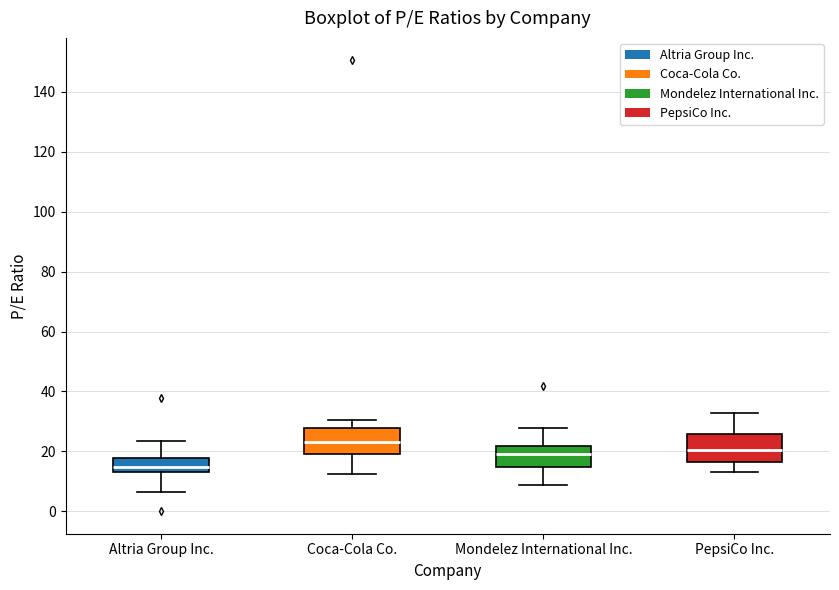

Reading left to right, transcribe this box plot: for each box, give where its median line is, the range the box spans, and where its two whiskers end, as read against the y-axis. The values are not printed on the chart, so give them approximately, as read against the axis.

Altria Group Inc.: median 14 (just above the box's lower edge), box 14 to 18, whiskers 6 to 24
Coca-Cola Co.: median 24, box 20 to 28, whiskers 12 to 30
Mondelez International Inc.: median 20, box 14 to 22, whiskers 8 to 28
PepsiCo Inc.: median 20, box 16 to 26, whiskers 14 to 32